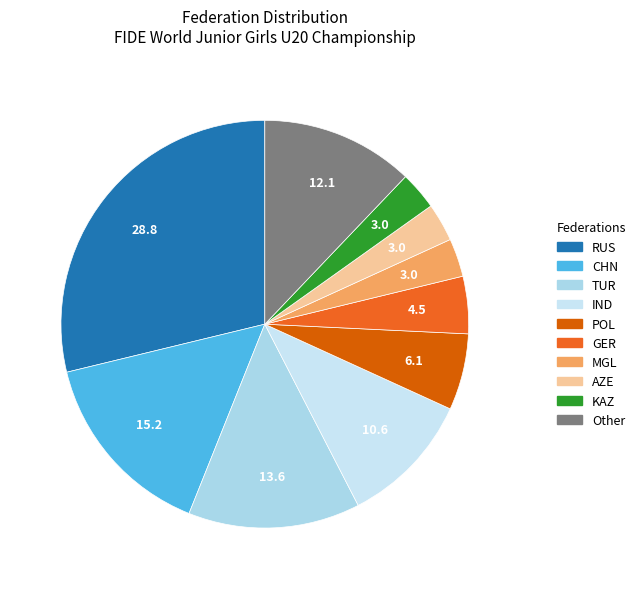

To the nearest percent, what portion does CHN represent?

15%